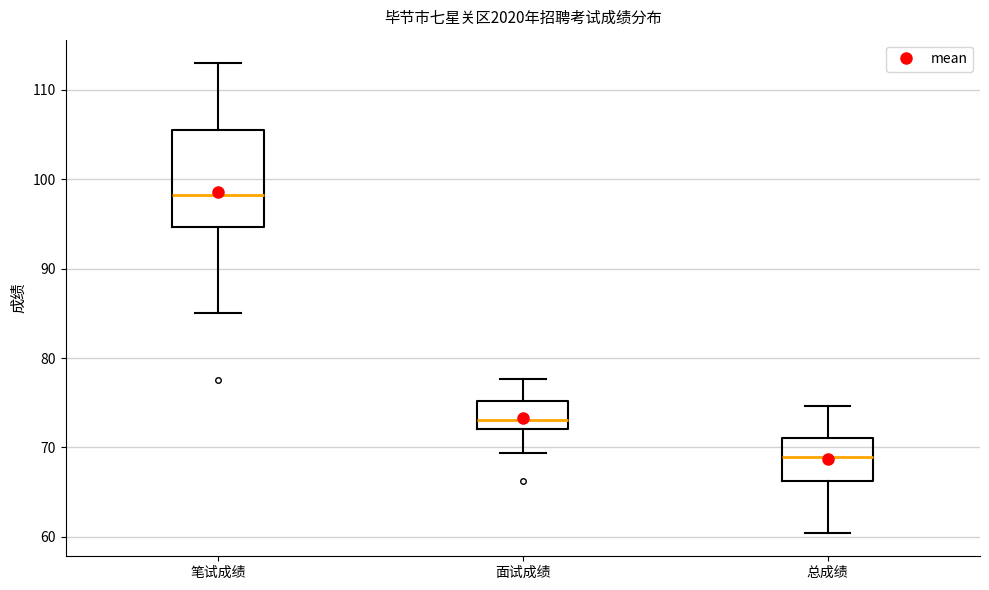

Which box's median line is the lowest?

总成绩